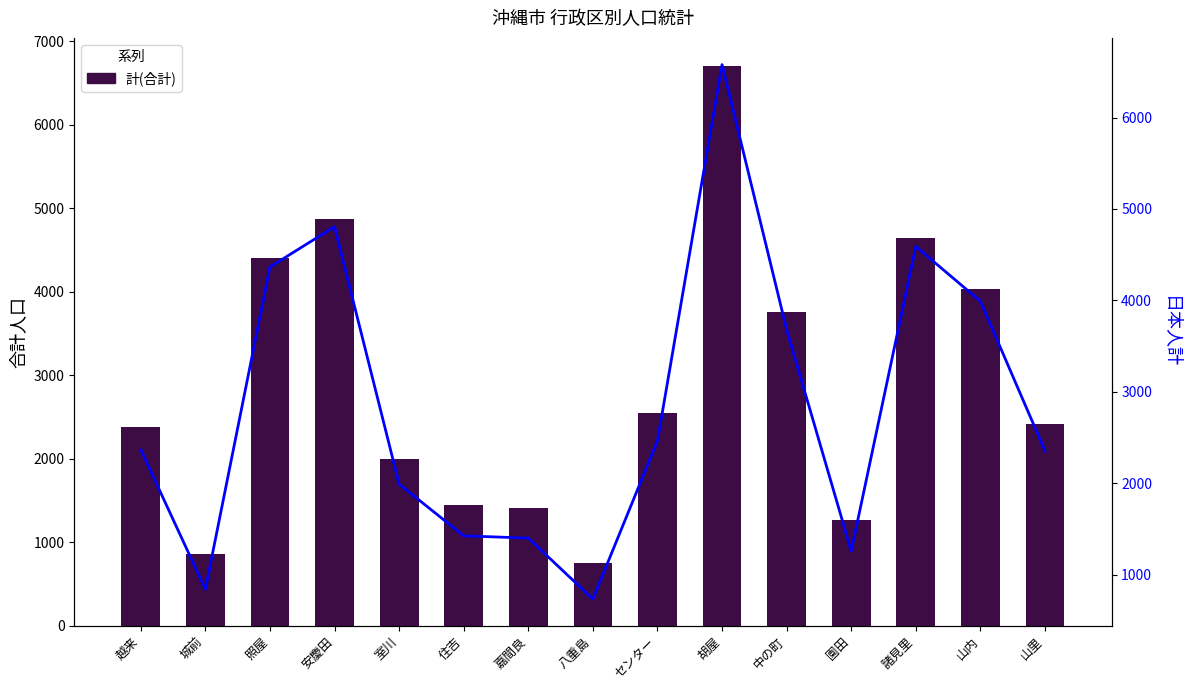

How many distinct data groups are displayed?

2